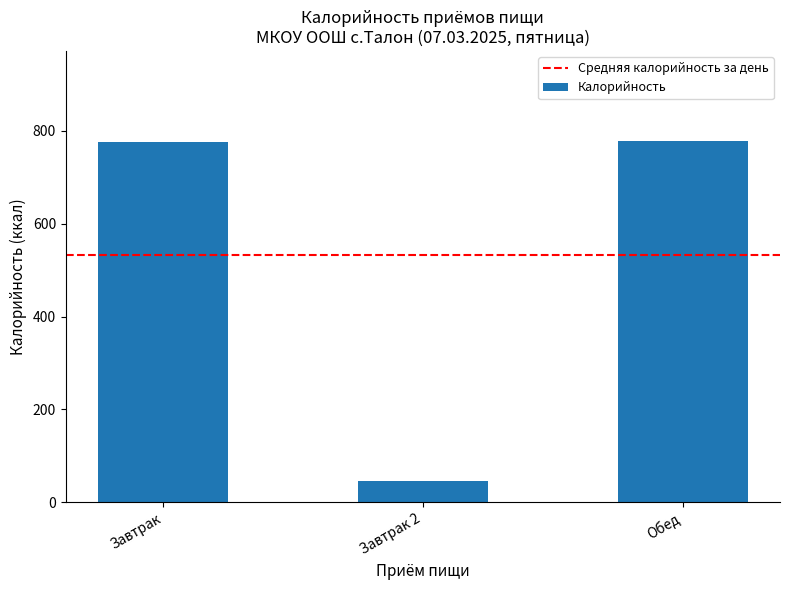

What is the change in value from Завтрак 2 to Обед?

+730.5